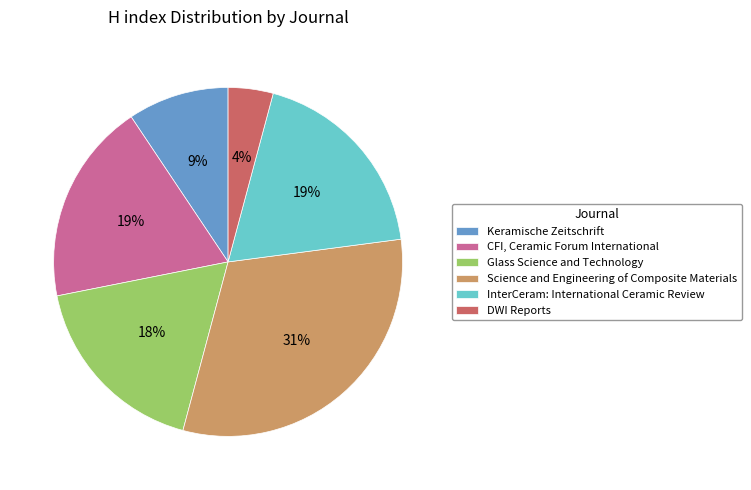

Is CFI, Ceramic Forum International the majority of the pie?

No